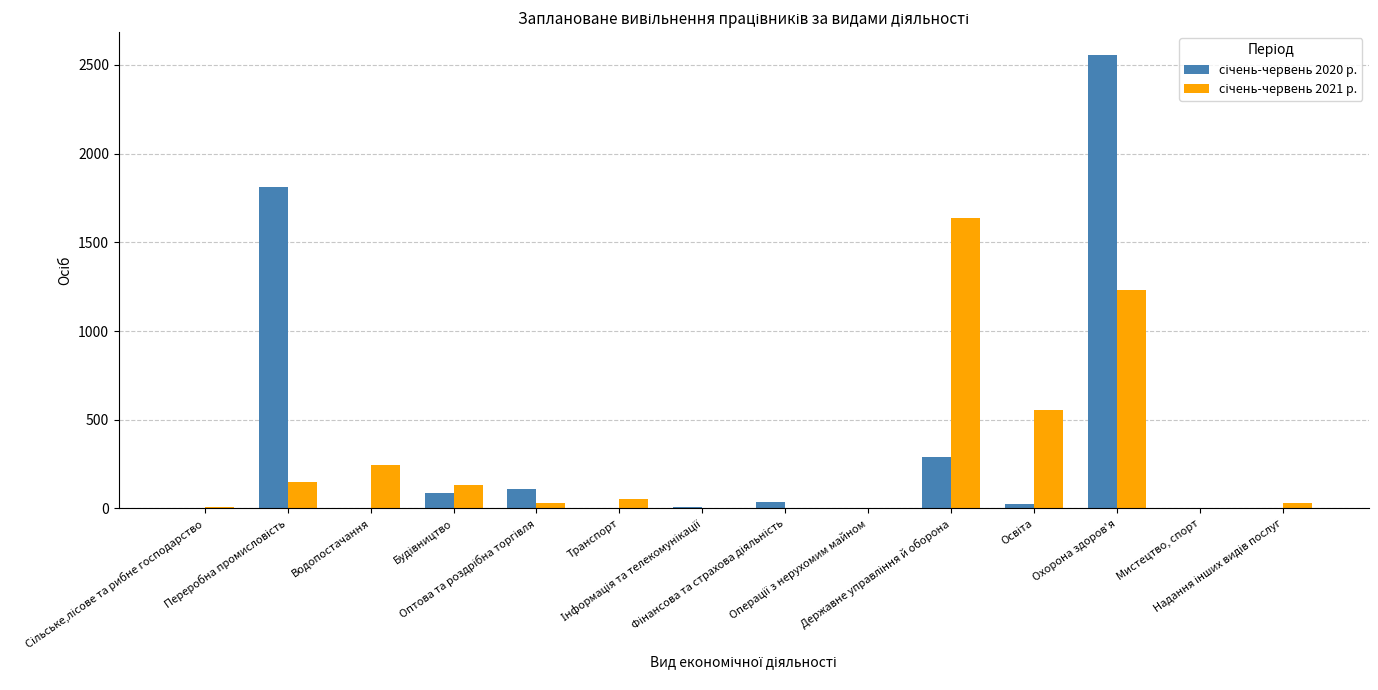

What is the maximum value shown in the chart?

2557